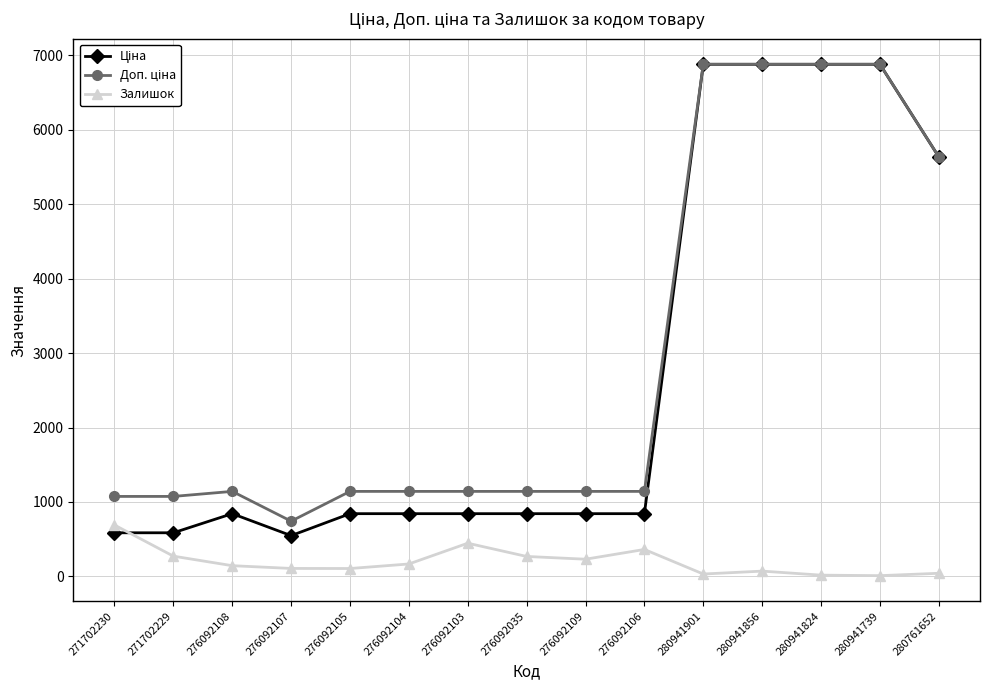

Does the chart have visible grid lines?

Yes